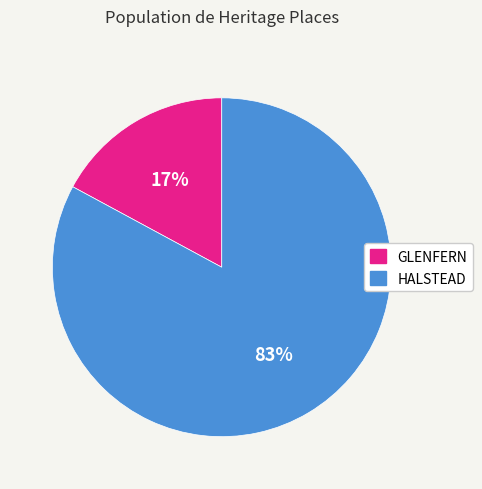

What percentage is the HALSTEAD slice, to the nearest percent?

83%